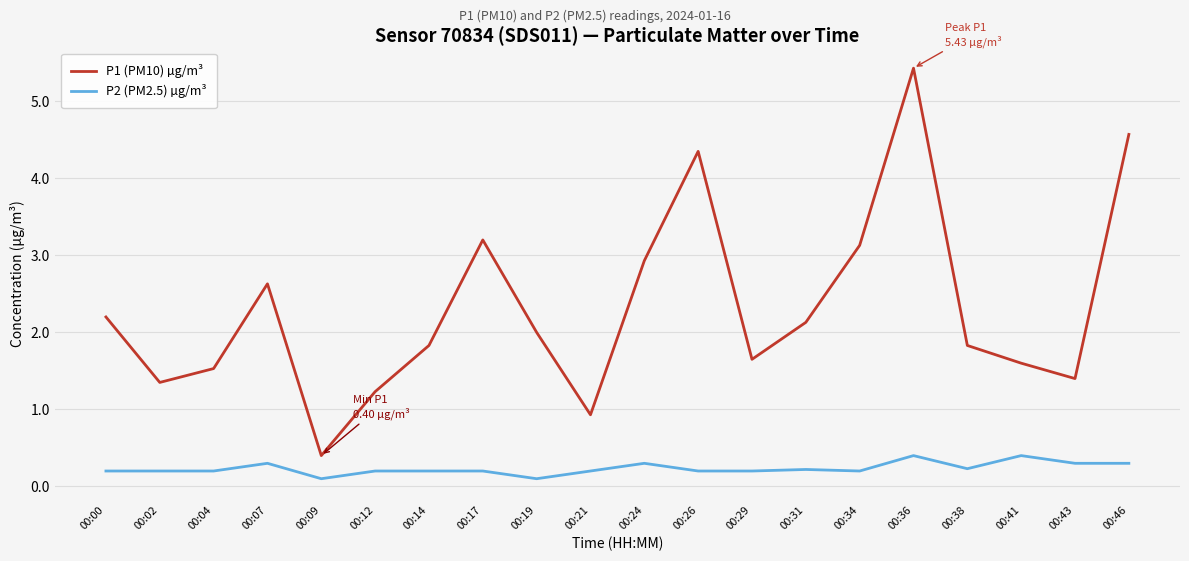

Is it true that P2 (PM2.5) µg/m³ equals 0.4 at 00:36?

True